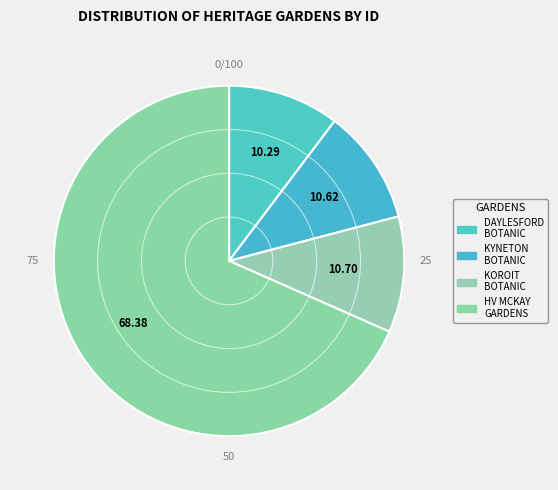

Rank the categories by value from lowest to highest.

DAYLESFORD BOTANIC GARDENS, KYNETON BOTANIC GARDENS, KOROIT BOTANIC GARDENS, HV MCKAY MEMORIAL GARDENS AND CHURCH